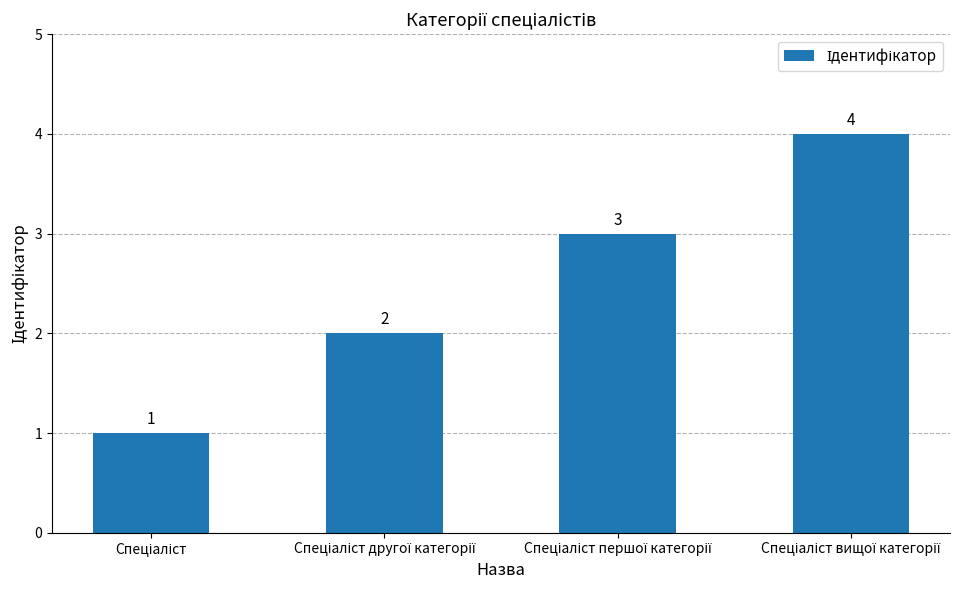

What is the difference between the maximum and minimum values?

3